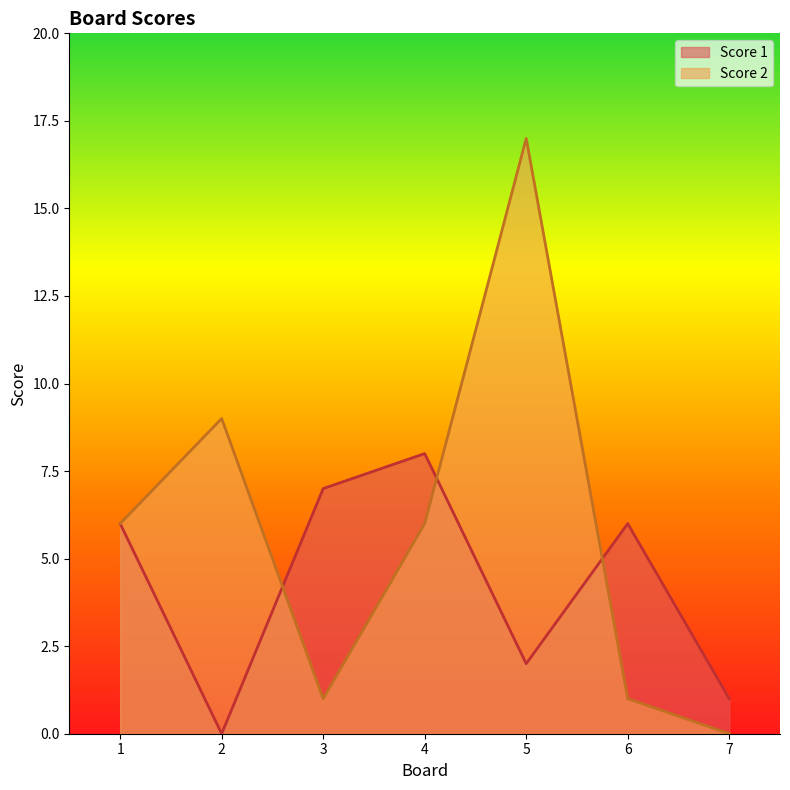

Reading left to right, what are all the values shown in this chart?

Score 1: 6	0	7	8	2	6	1
Score 2: 6	9	1	6	17	1	0